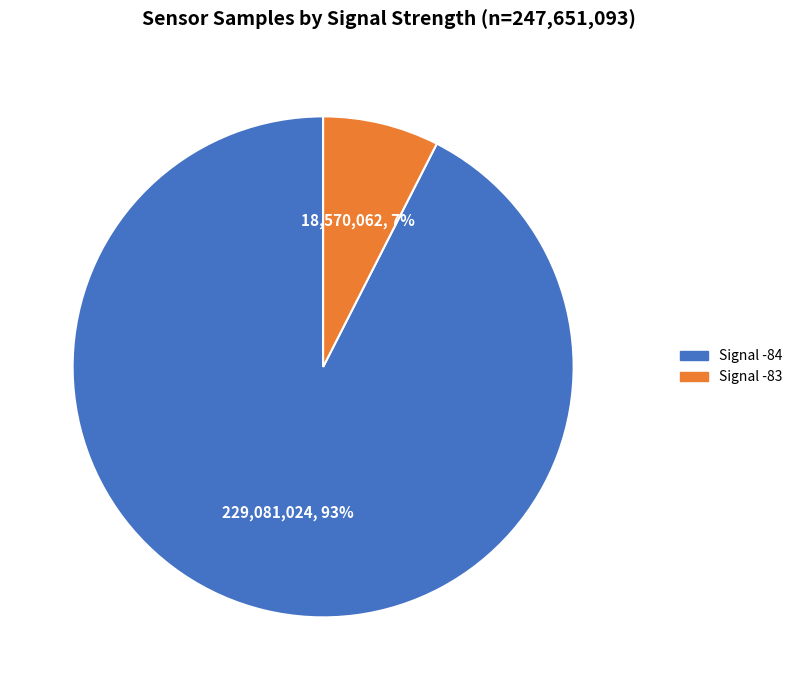

Does any single category account for the majority?

Yes